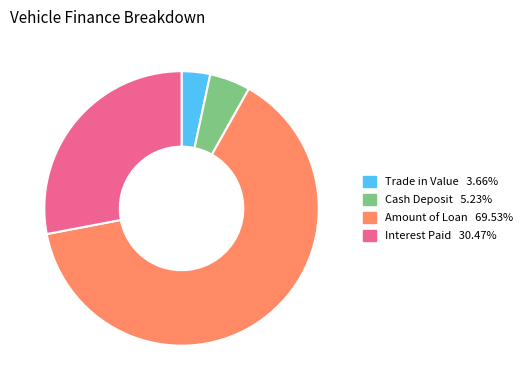

Count the number of slices in the pie.

4